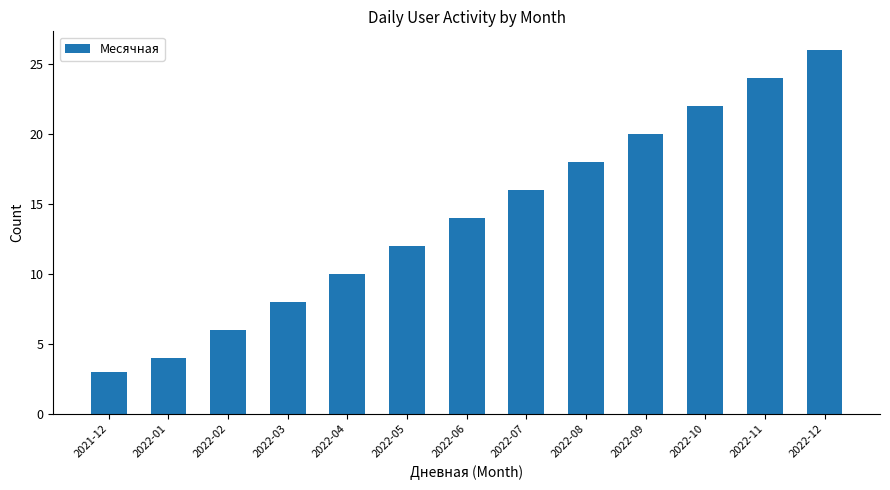

What position from the left is 2022-07?

8